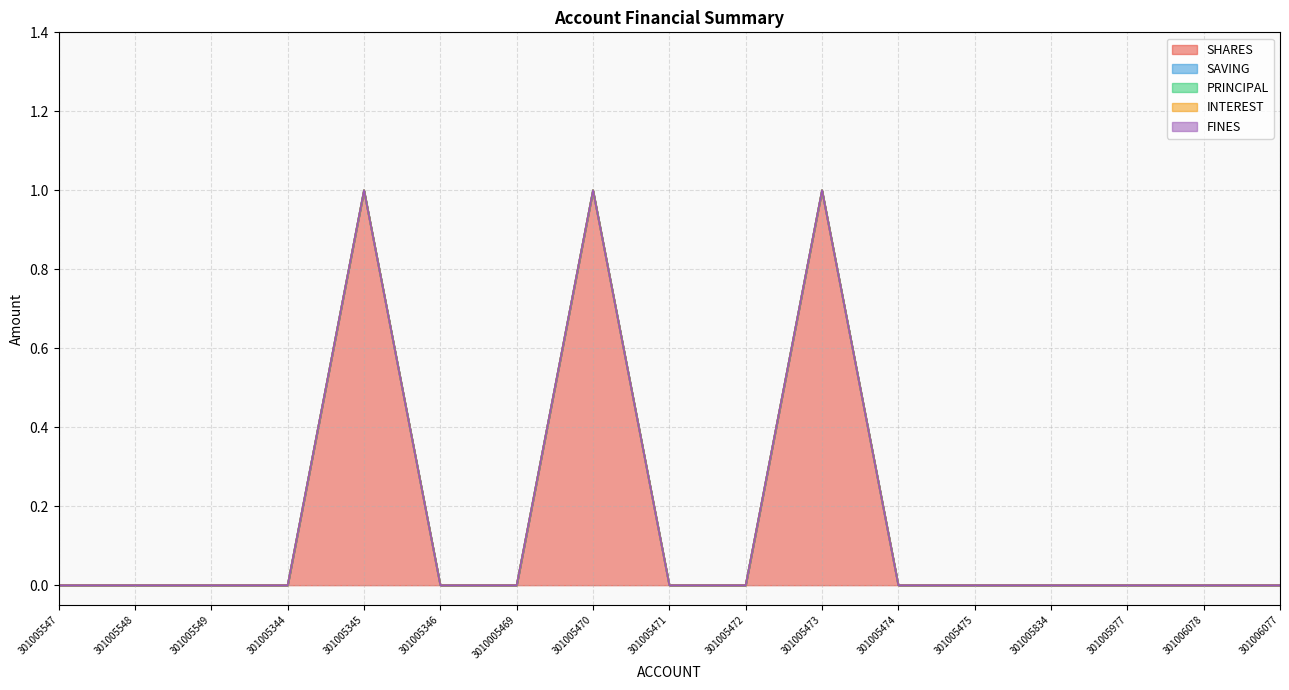

Reading left to right, list all the values displayed in this chart.

SHARES: 0	0	0	0	1	0	0	1	0	0	1	0	0	0	0	0	0
SAVING: 0	0	0	0	0	0	0	0	0	0	0	0	0	0	0	0	0
PRINCIPAL: 0	0	0	0	0	0	0	0	0	0	0	0	0	0	0	0	0
INTEREST: 0	0	0	0	0	0	0	0	0	0	0	0	0	0	0	0	0
FINES: 0	0	0	0	0	0	0	0	0	0	0	0	0	0	0	0	0